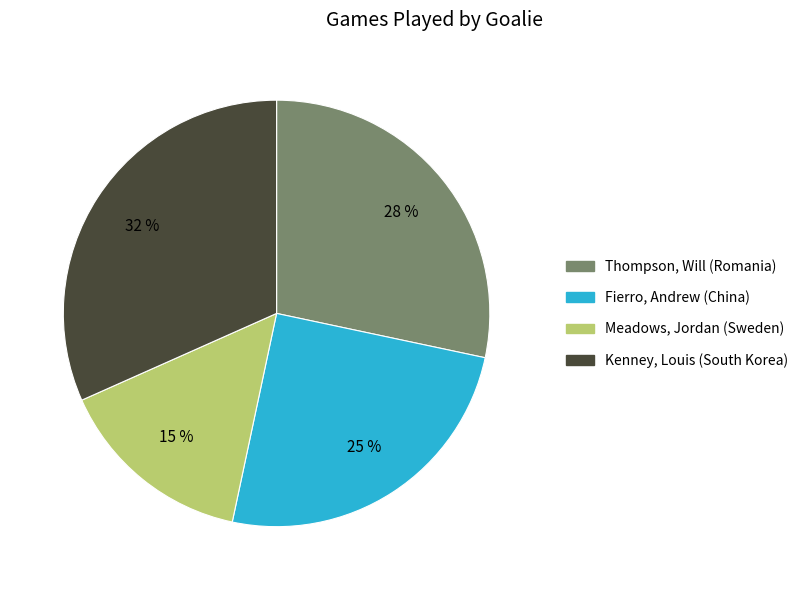

To the nearest percent, what percentage of the pie is Kenney, Louis (South Korea)?

32%